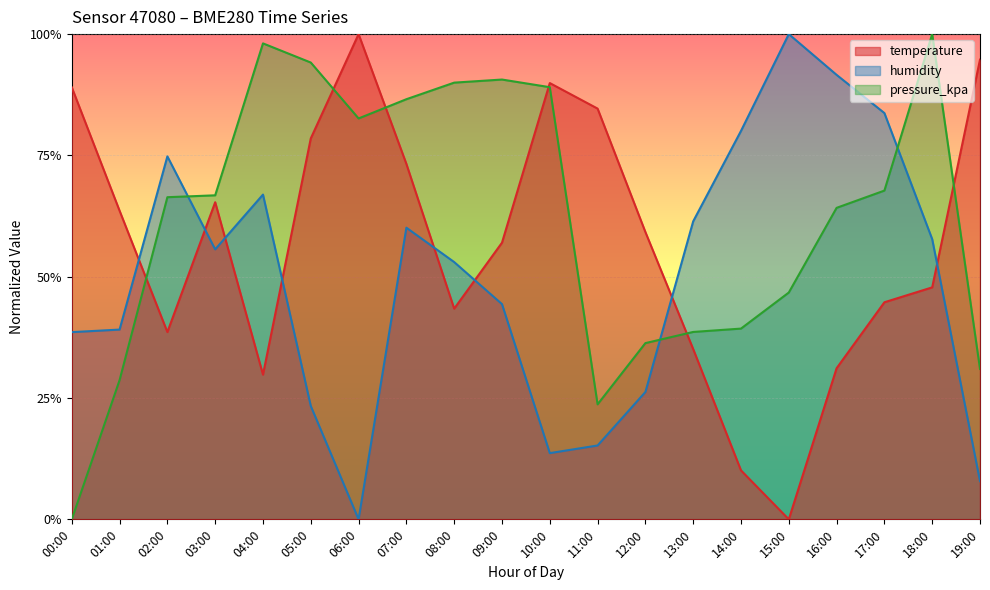

Reading left to right, extract all data points from this chart.

temperature: 00:00=0.9	01:00=0.6	02:00=0.4	03:00=0.7	04:00=0.3	05:00=0.8	06:00=1.0	07:00=0.7	08:00=0.4	09:00=0.6	10:00=0.9	11:00=0.8	12:00=0.6	13:00=0.4	14:00=0.1	15:00=0.0	16:00=0.3	17:00=0.4	18:00=0.5	19:00=0.9
humidity: 00:00=0.4	01:00=0.4	02:00=0.7	03:00=0.6	04:00=0.7	05:00=0.2	06:00=0.0	07:00=0.6	08:00=0.5	09:00=0.4	10:00=0.1	11:00=0.2	12:00=0.3	13:00=0.6	14:00=0.8	15:00=1.0	16:00=0.9	17:00=0.8	18:00=0.6	19:00=0.1
pressure_kpa: 00:00=0.0	01:00=0.3	02:00=0.7	03:00=0.7	04:00=1.0	05:00=0.9	06:00=0.8	07:00=0.9	08:00=0.9	09:00=0.9	10:00=0.9	11:00=0.2	12:00=0.4	13:00=0.4	14:00=0.4	15:00=0.5	16:00=0.6	17:00=0.7	18:00=1.0	19:00=0.3